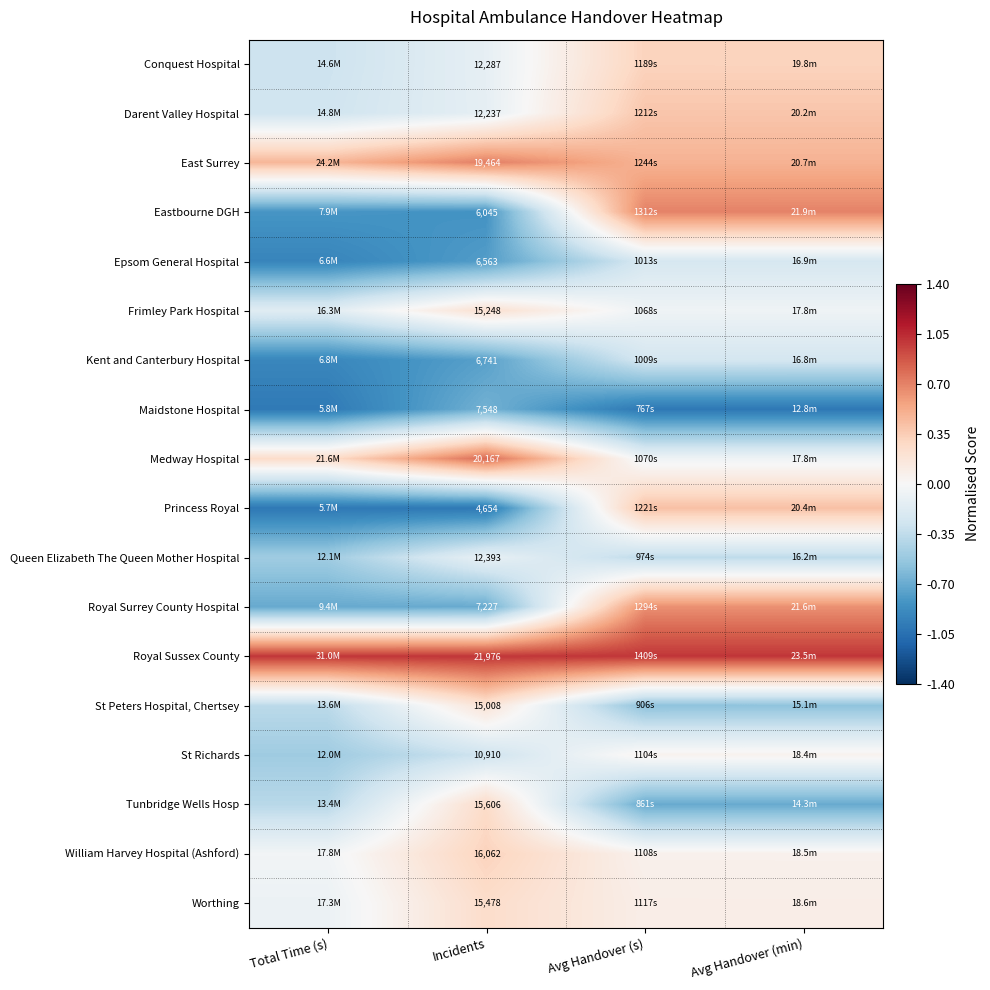

Rank the series at Incidents from highest to lowest value.

Royal Sussex County, Medway Hospital, East Surrey, William Harvey Hospital (Ashford), Tunbridge Wells Hosp, Worthing, Frimley Park Hospital, St Peters Hospital, Chertsey, Queen Elizabeth The Queen Mother Hospital, Conquest Hospital, Darent Valley Hospital, St Richards, Maidstone Hospital, Royal Surrey County Hospital, Kent and Canterbury Hospital, Epsom General Hospital, Eastbourne DGH, Princess Royal